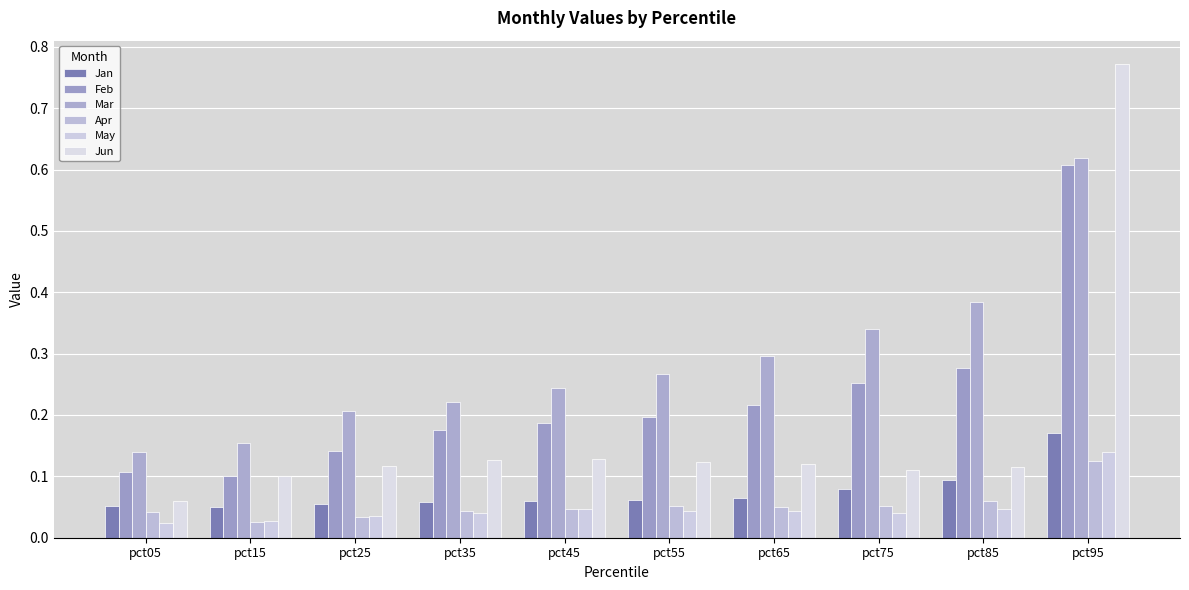

At which label does Mar reach its peak?

pct95